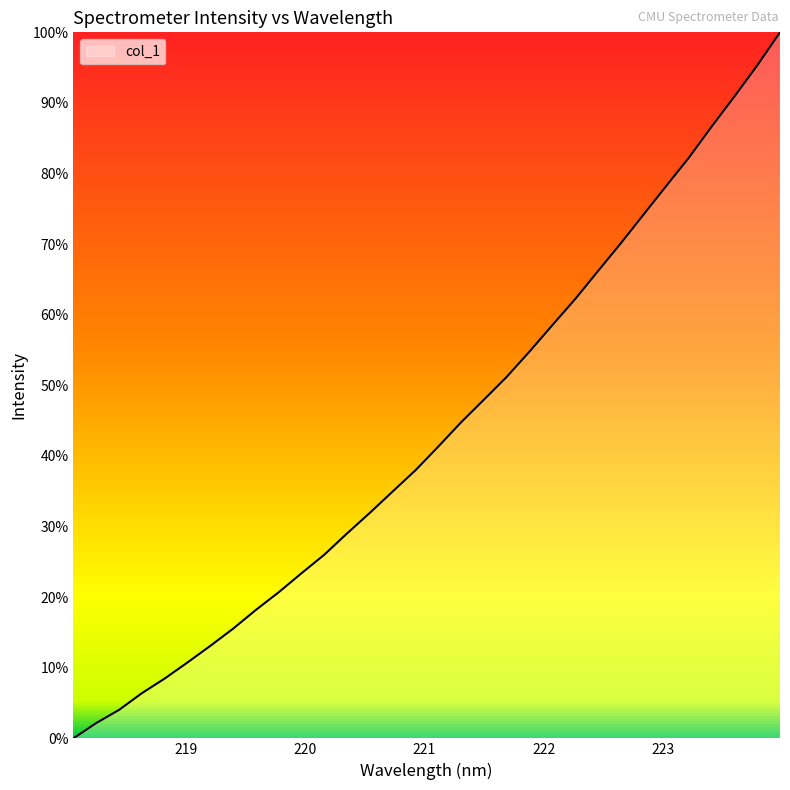

What is the difference between the maximum and minimum values?

100.0